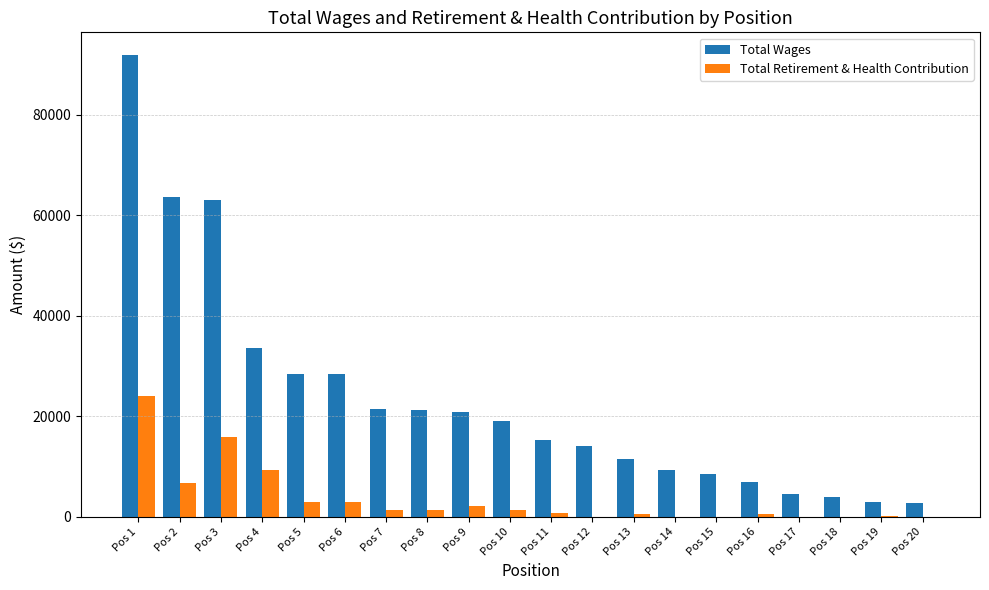

Is the value of Total Wages at Pos 17 greater than the value of Total Retirement & Health Contribution at Pos 1?

No